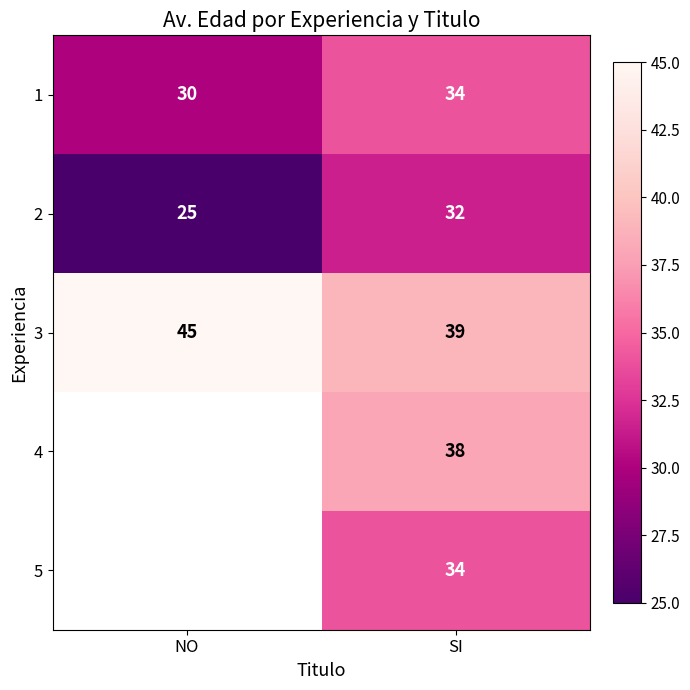

The 1 series shows 34 at SI. True or false?

True